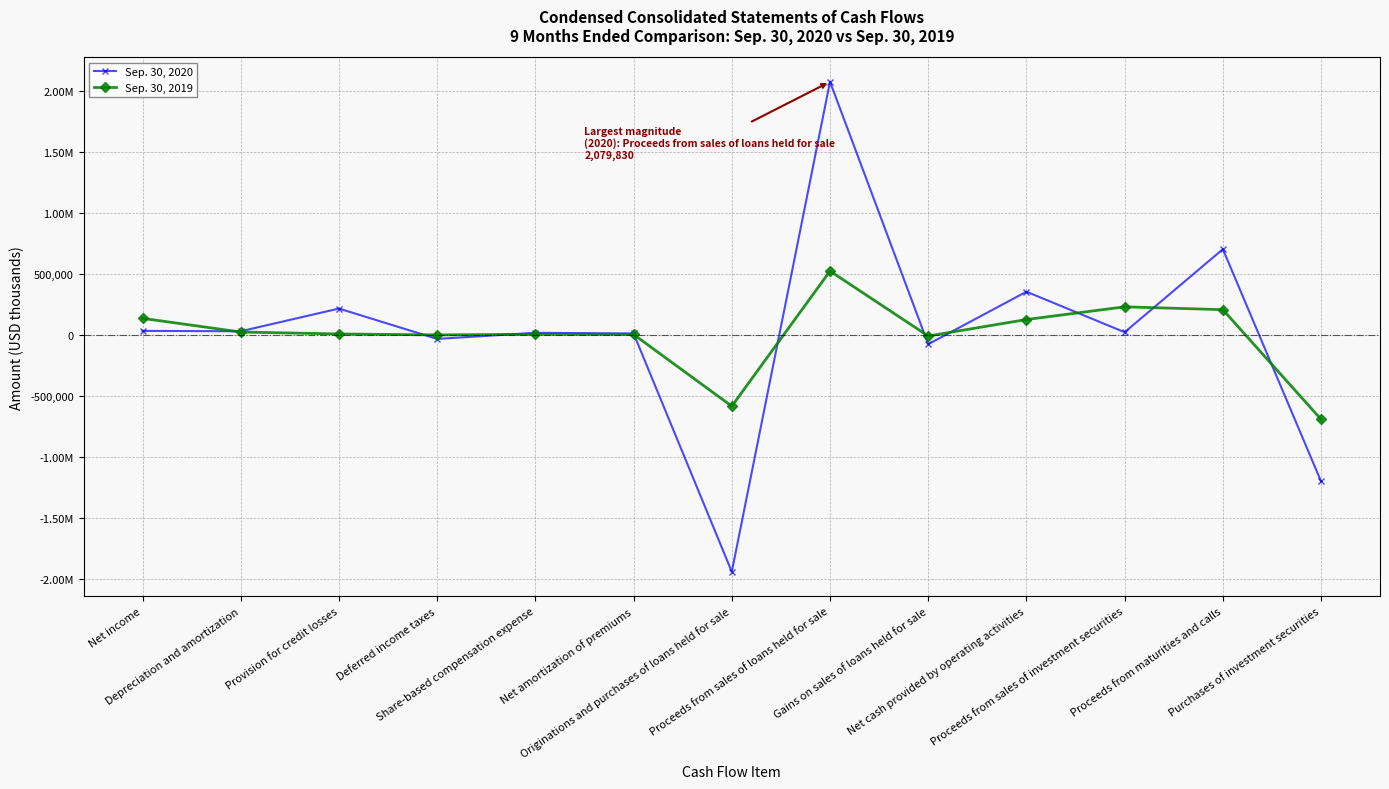

Is this an area chart (filled region under the line)?

No